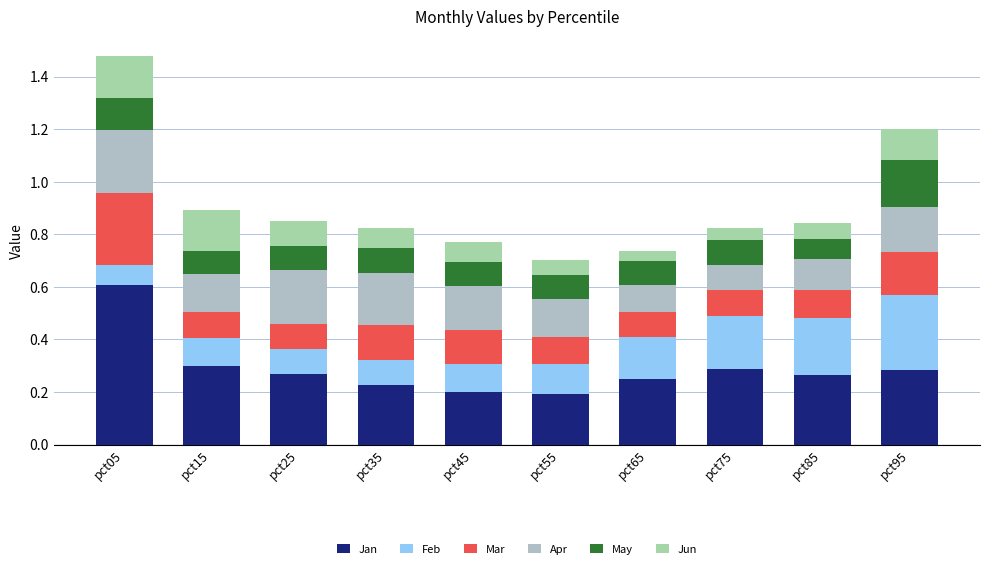

Are the bars horizontal?

No